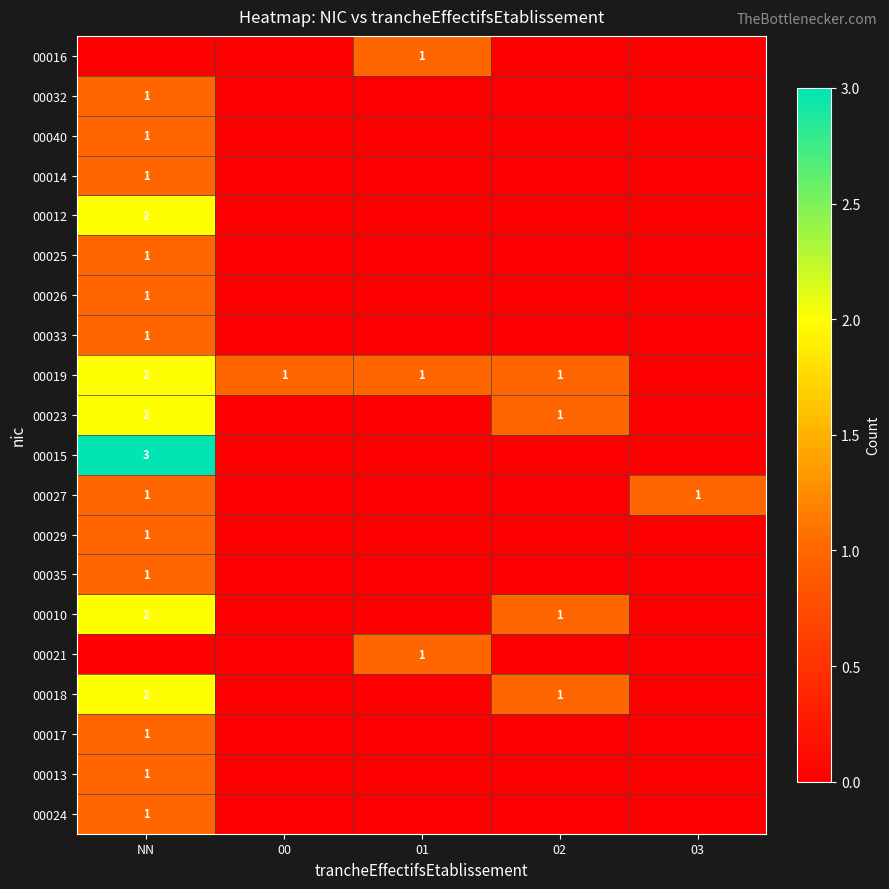

The 00033 series shows 1 at NN. True or false?

True